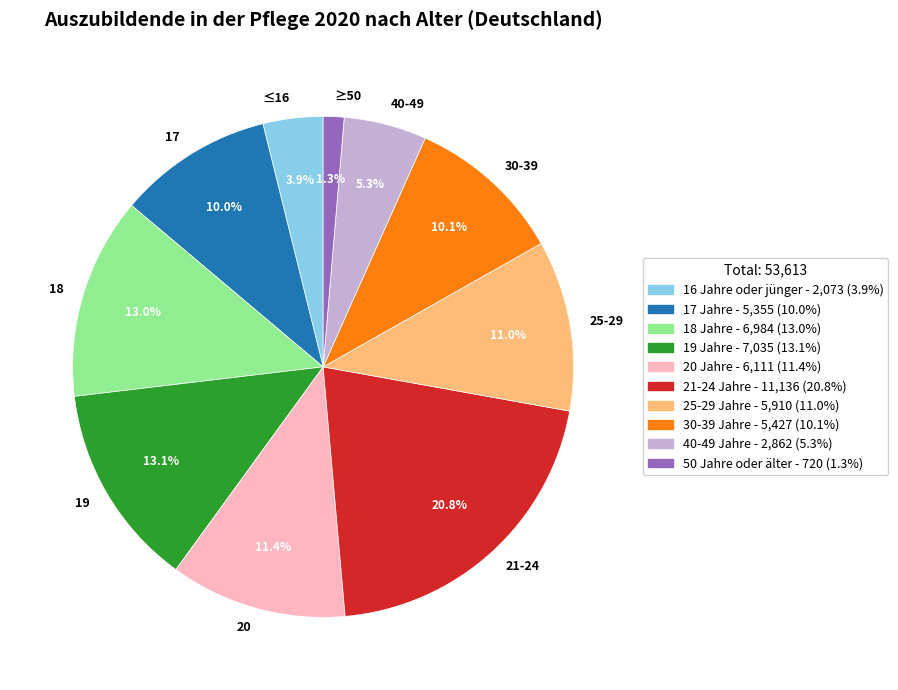

Which category has the biggest portion of the pie?

21-24